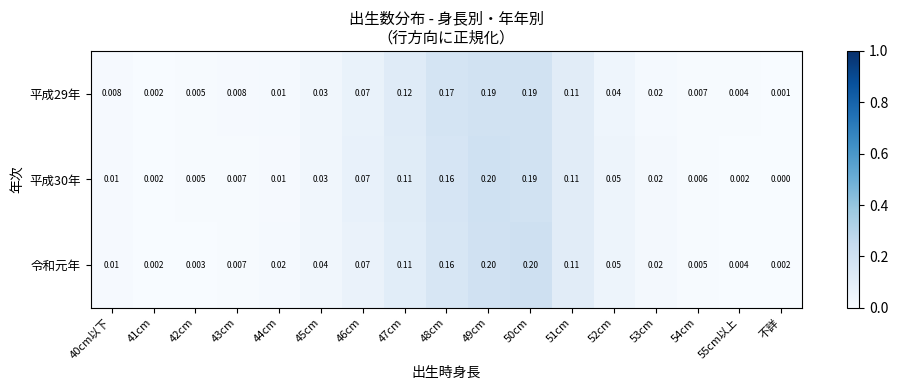

Which series changed the most between 44cm and 54cm?

令和元年